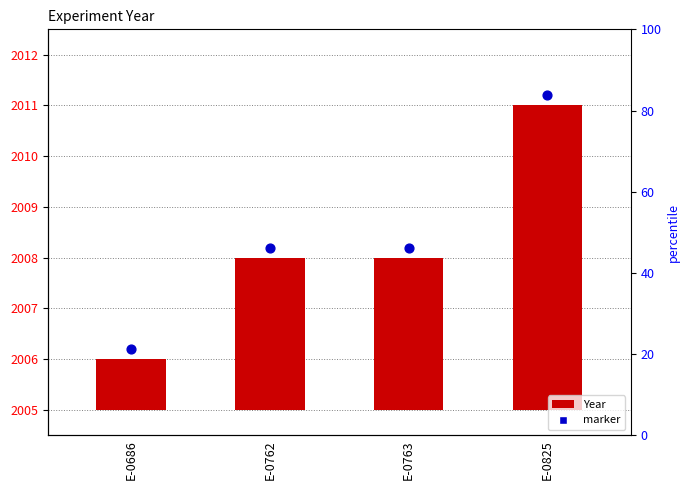

What is the change in value from E-0686 to E-0762?

+2